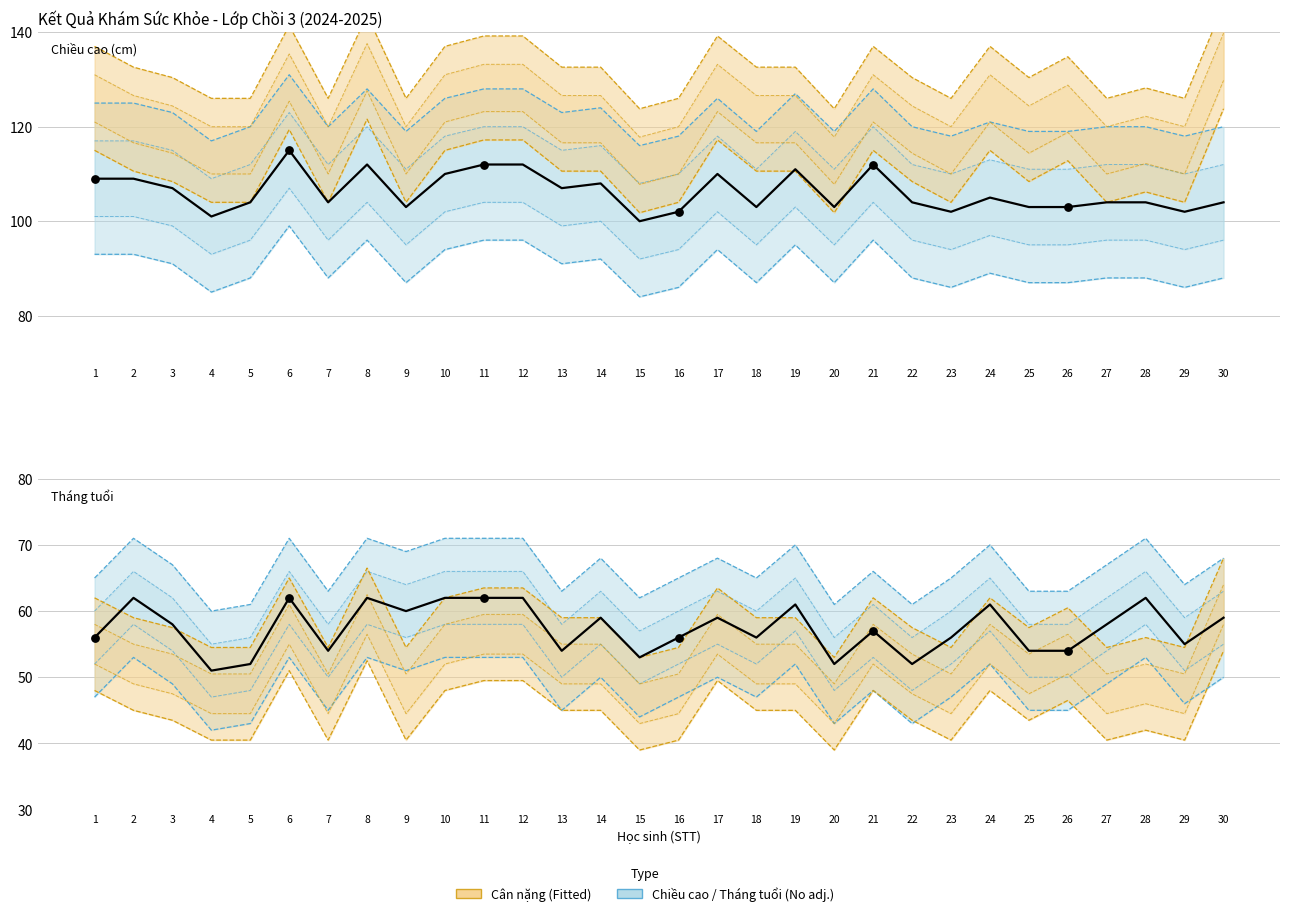

What is the total value across all series at 1?

252.0